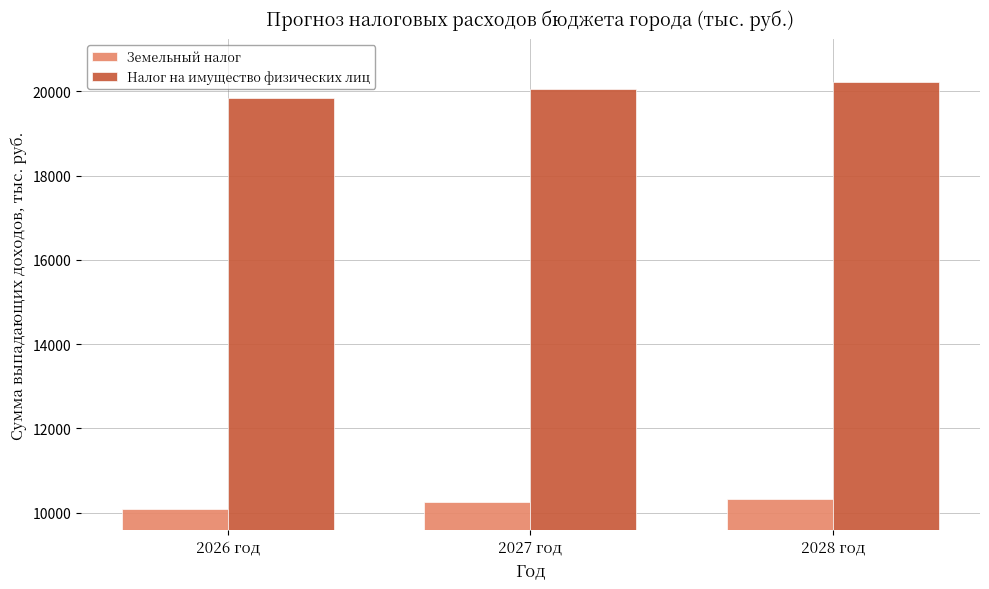

What is the greatest value displayed?

20230.4